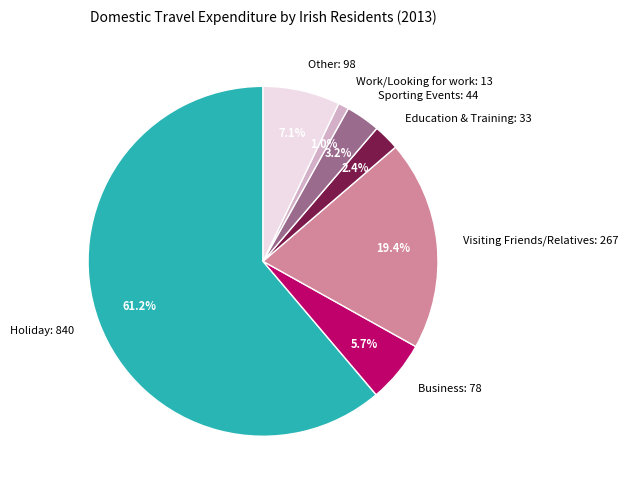

To the nearest percent, what is the difference between the largest and smallest slice percentages?

60%